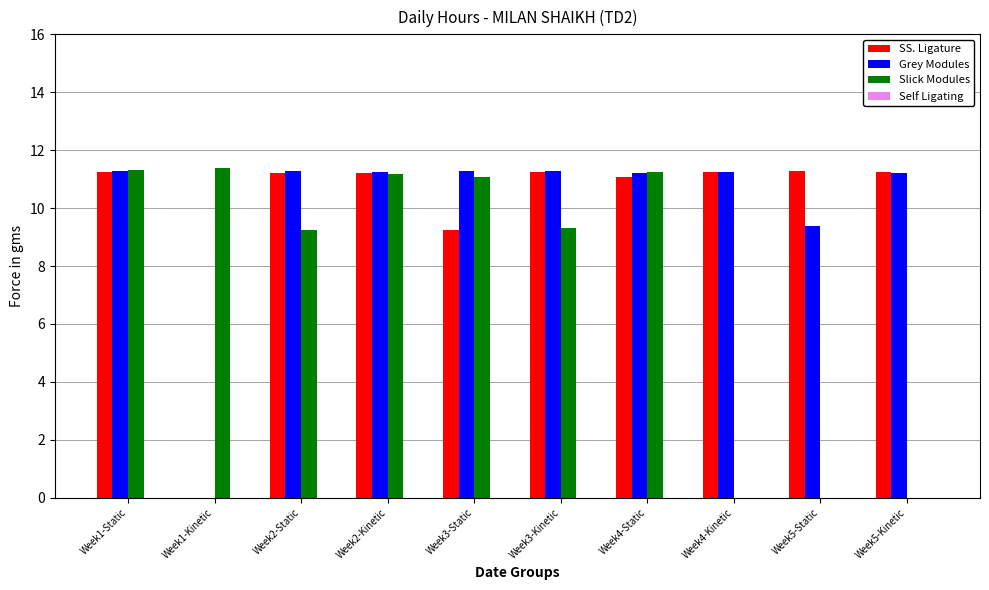

Is the value of SS. Ligature at Week3-Kinetic greater than the value of Grey Modules at Week5-Static?

Yes